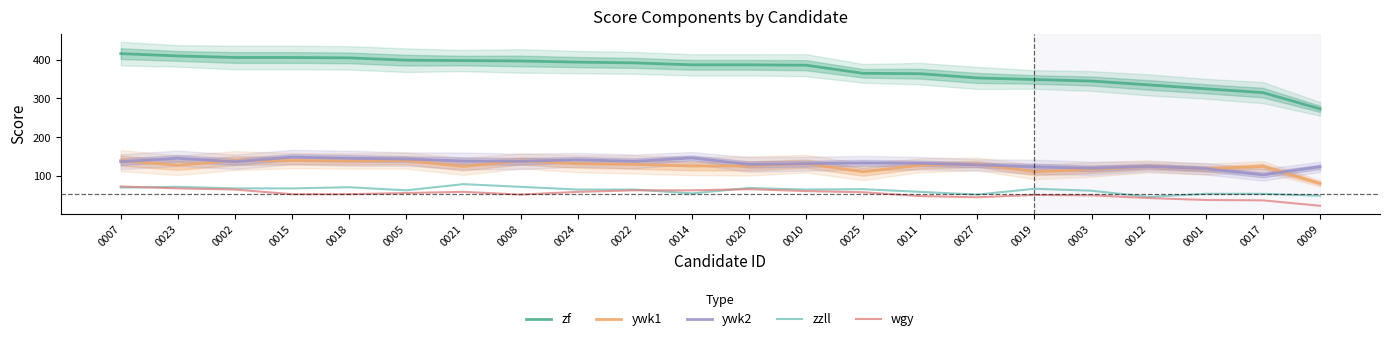

What are all the series names shown in the legend?

zf, ywk1, ywk2, zzll, wgy